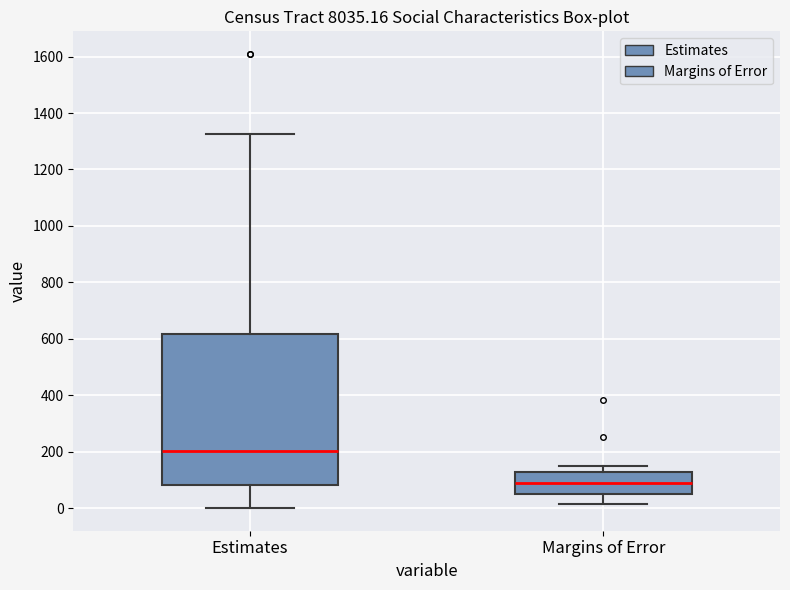

Which box is the tallest, from its lower edge to its upper edge?

Estimates